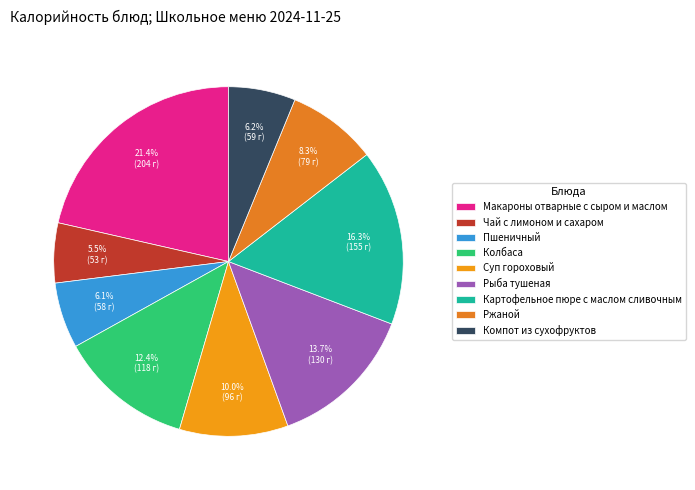

What percentage is the Ржаной slice, to the nearest percent?

8%